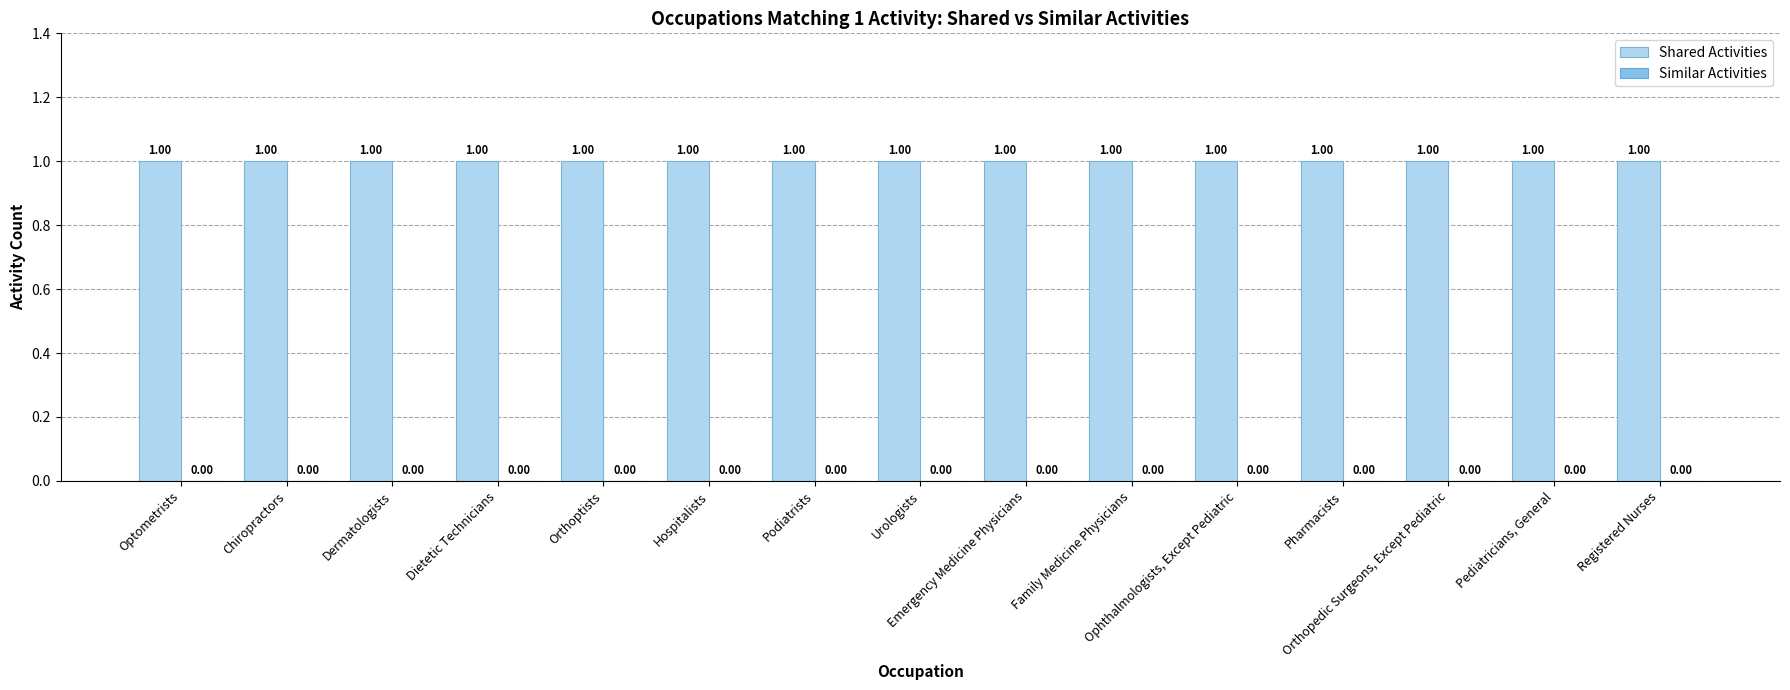

Between Urologists and Dermatologists, which is larger?

Urologists